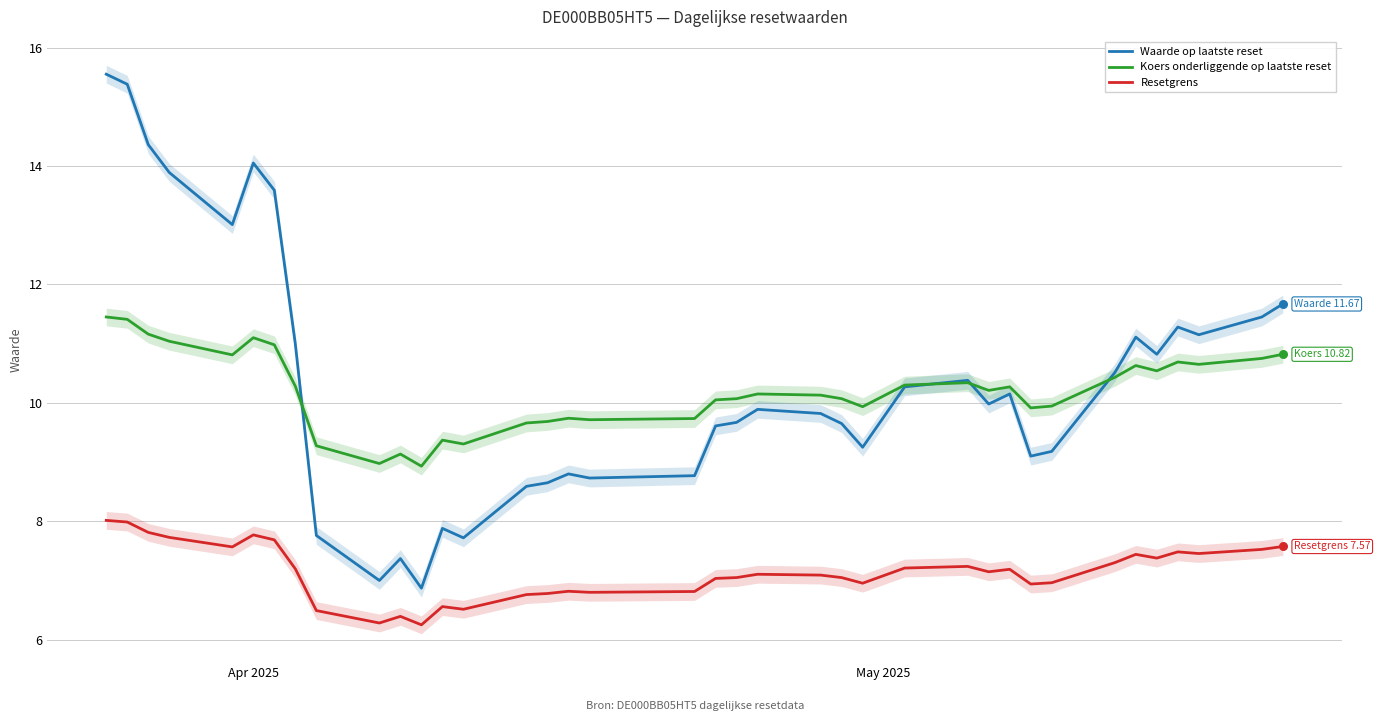

Which series contains the highest Y value?

Waarde op laatste reset